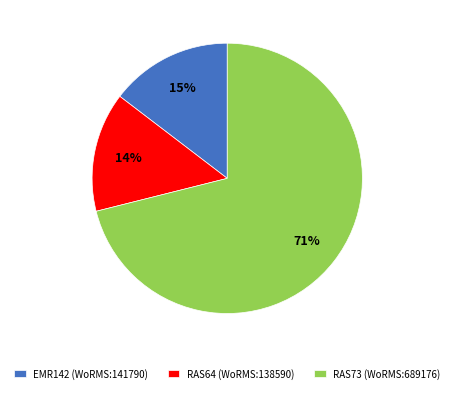

Does EMR142 (WoRMS:141790) account for over 50% of the chart?

No